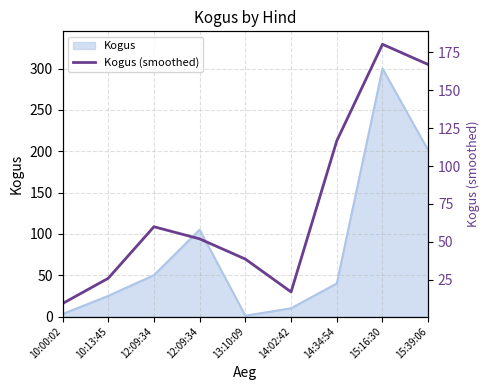

Does the chart display data point markers on the line(s)?

No